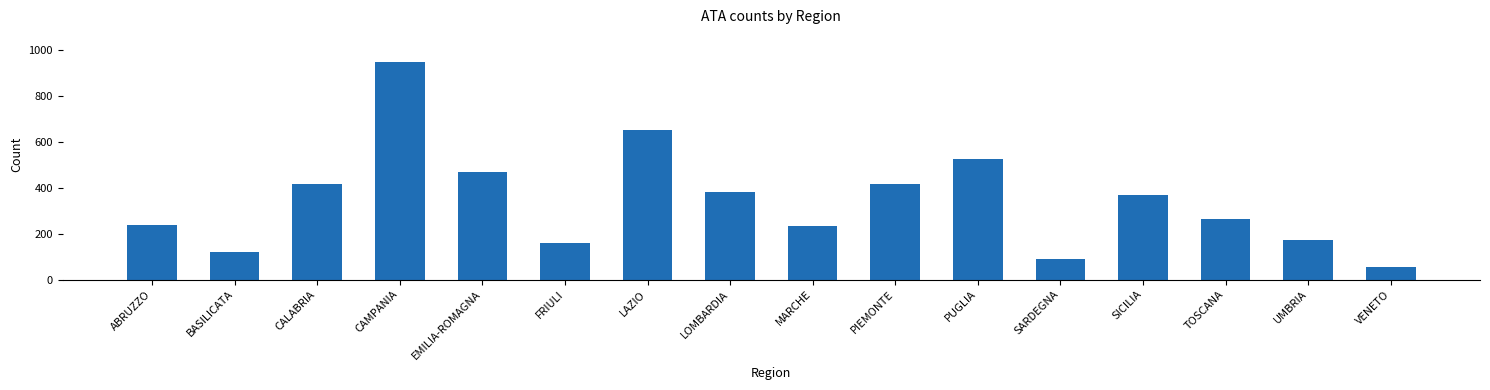

Are the bars horizontal?

No